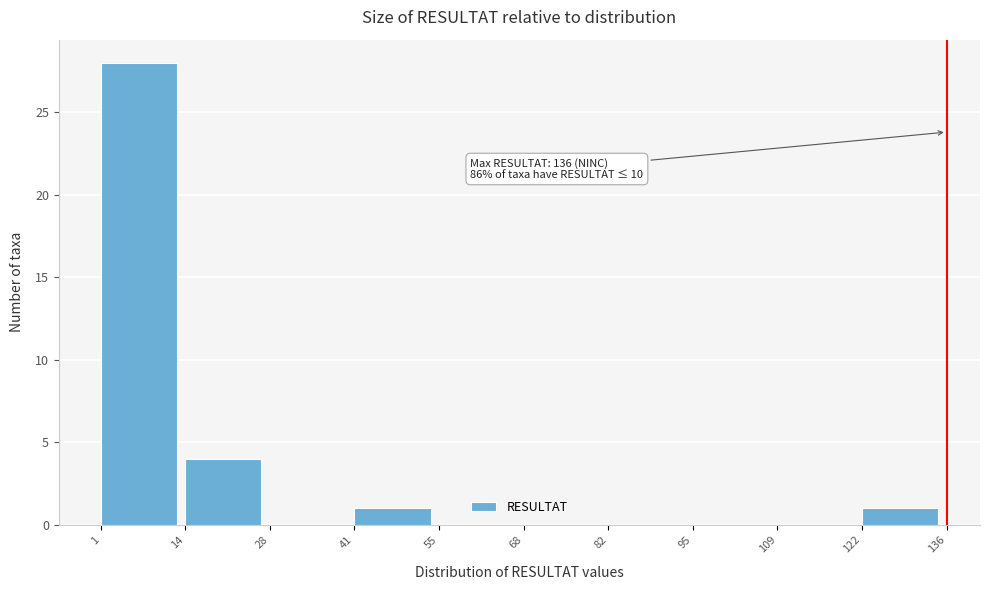

Over which range of the x-axis is the bar tallest?

1 to 14